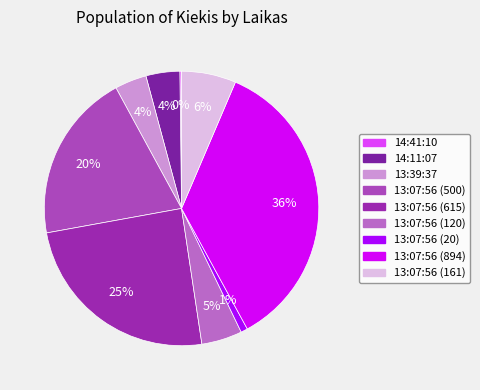

Count the number of slices in the pie.

9